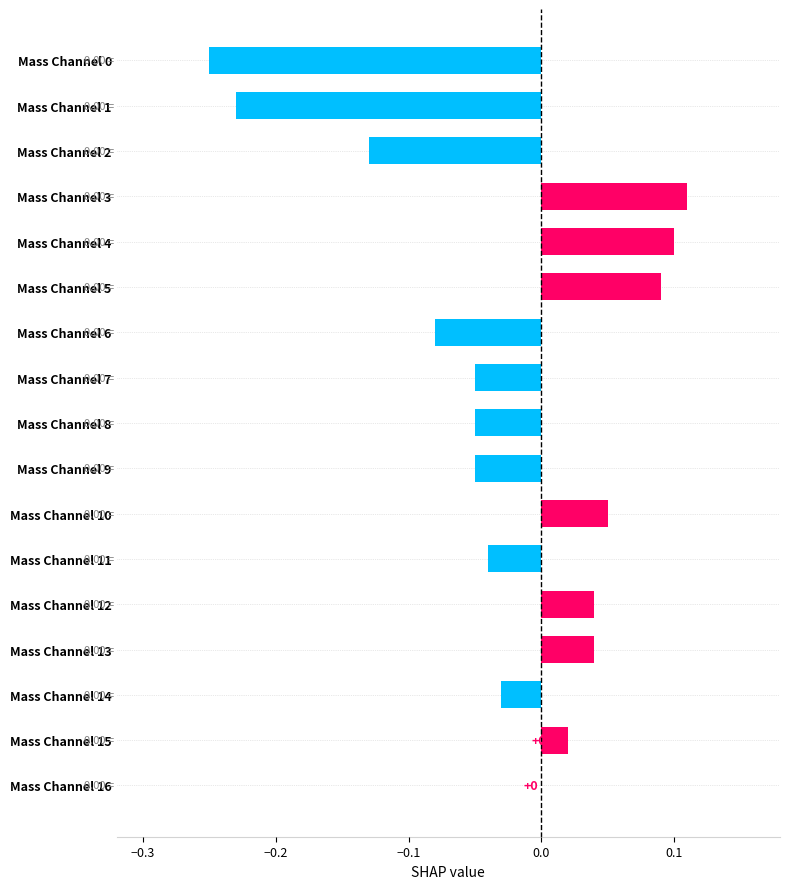

Are the bars grouped side by side (vs. stacked)?

No